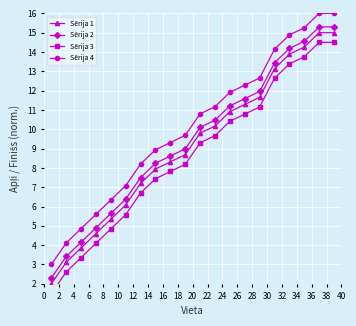

At how many categories does at least one series exceed 15?

3